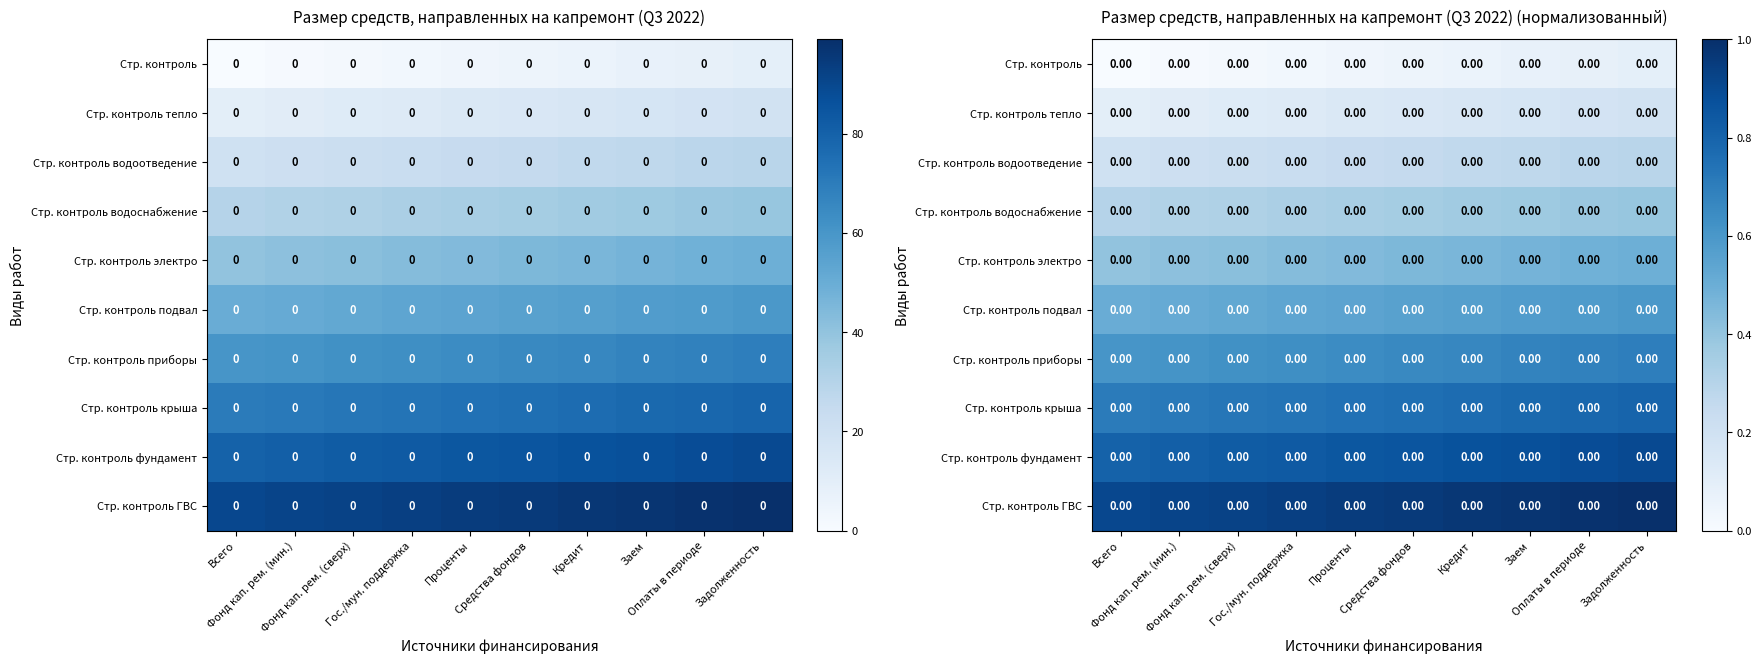

At how many categories does at least one series exceed 0?

10